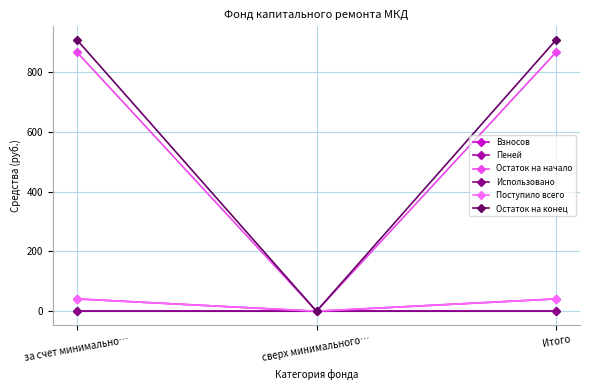

How many positive values does the Остаток на начало series have?

2